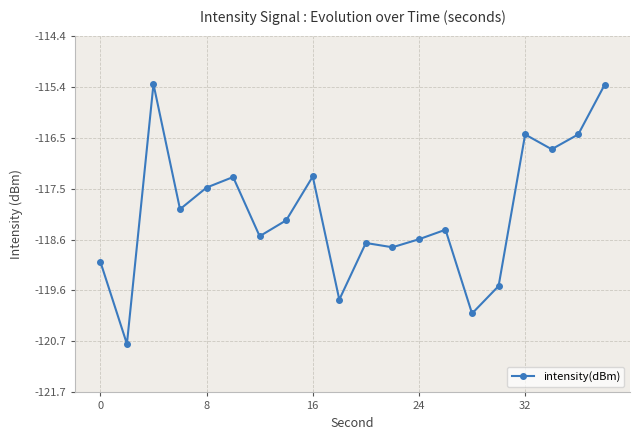

Reading left to right, extract all data points from this chart.

-119.0	-120.7	-115.4	-117.9	-117.5	-117.3	-118.5	-118.2	-117.3	-119.8	-118.6	-118.7	-118.6	-118.4	-120.1	-119.5	-116.4	-116.7	-116.4	-115.4